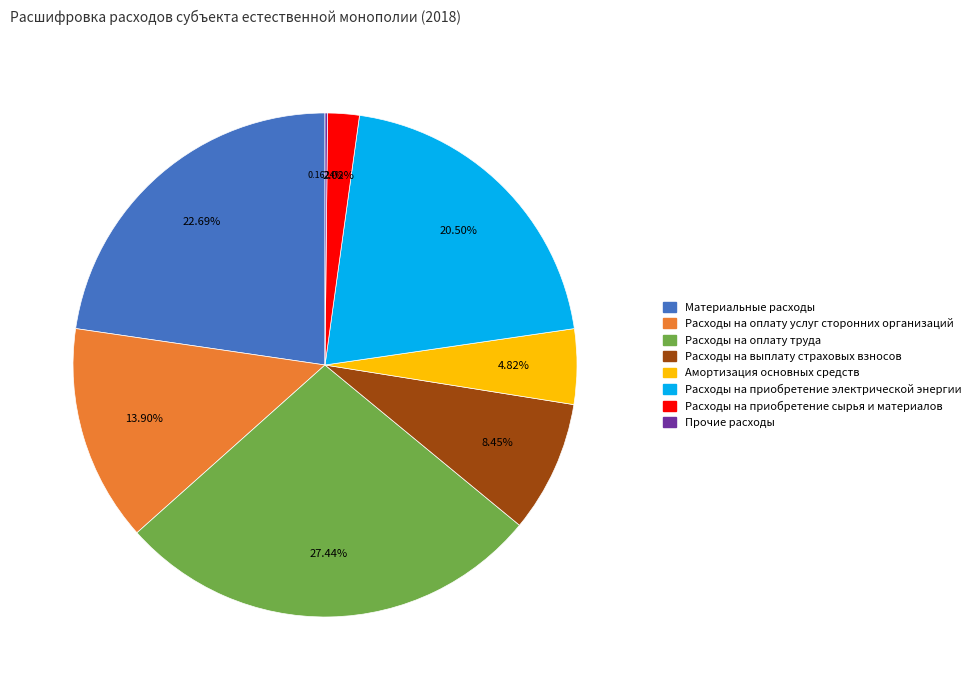

Does any single category account for the majority?

No